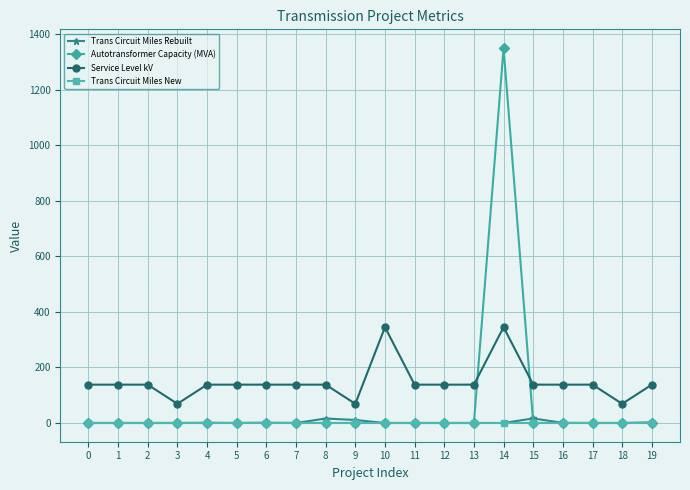

Count the number of categories in the chart.

20